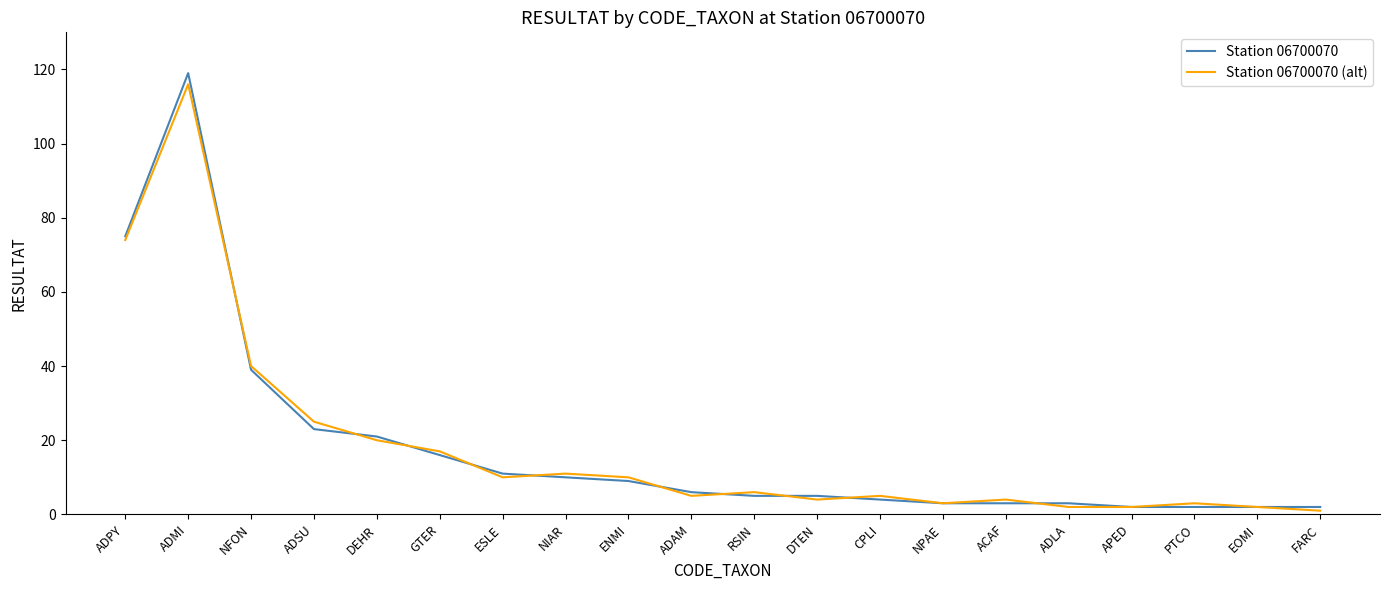

Which series has the largest range (max minus min)?

Station 06700070